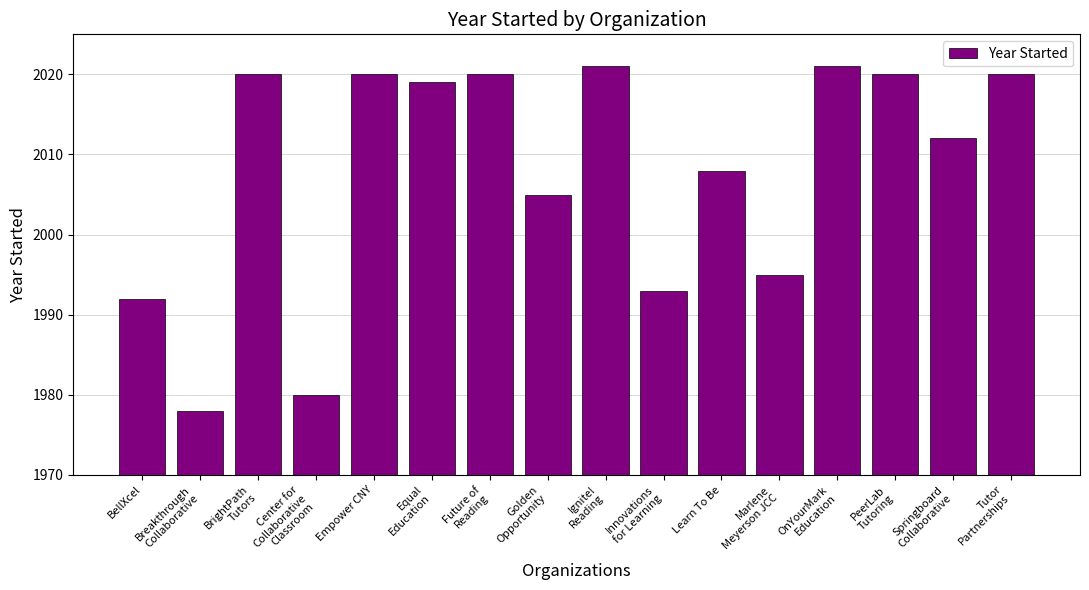

What is the value of the 13th bar from the left?

2021